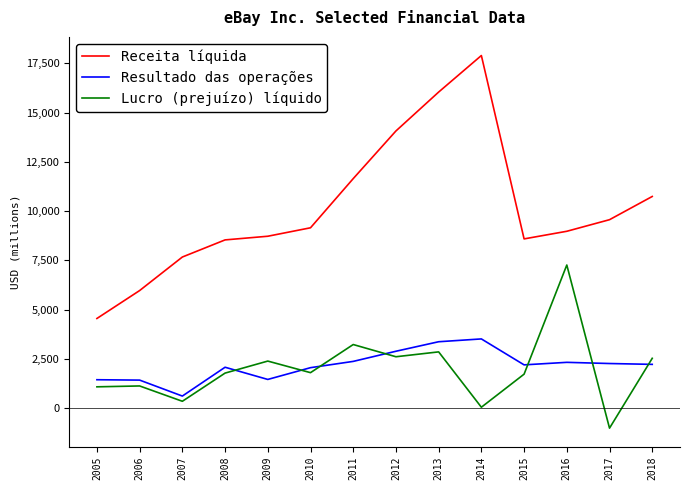

What is the difference between the Lucro (prejuízo) líquido values at 2006 and 2011?

2103